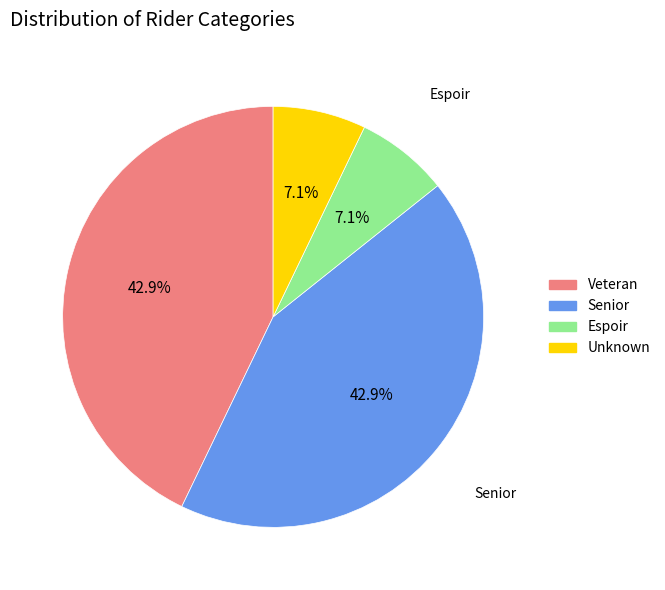

Is Espoir the majority of the pie?

No